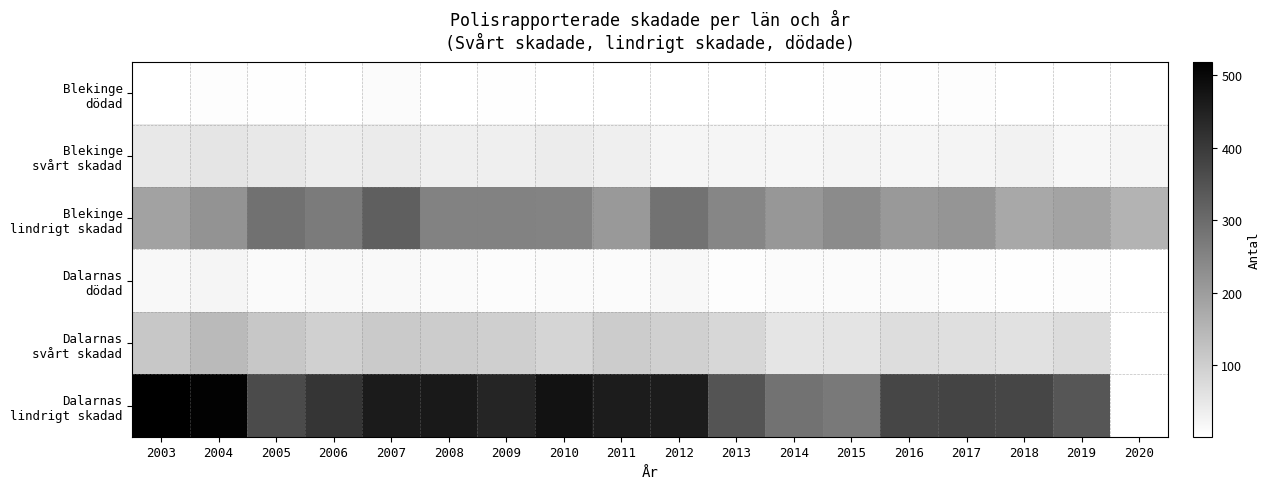

Rank the series at 2011 from highest to lowest value.

Dalarnas lindrigt skadad, Blekinge lindrigt skadad, Dalarnas svårt skadad, Blekinge svårt skadad, Dalarnas dödad, Blekinge dödad